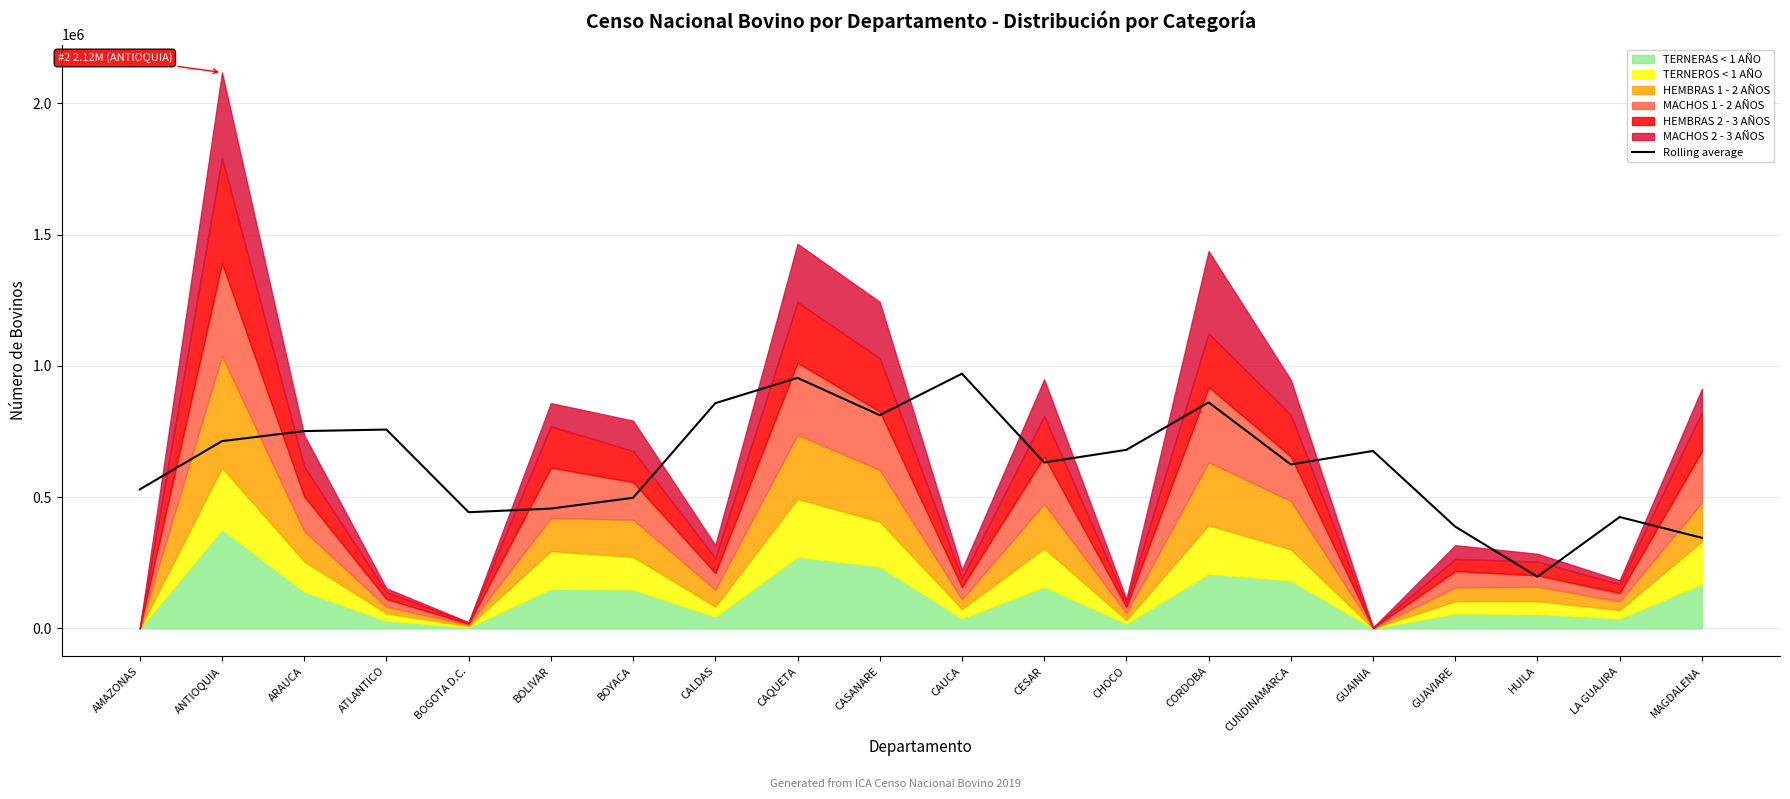

Reading left to right, list all the values displayed in this chart.

AMAZONAS=529552.5	ANTIOQUIA=713543.8	ARAUCA=751758.0	ATLANTICO=757550.2	BOGOTA D.C.=442750.2	BOLIVAR=456612.2	BOYACA=497688.2	CALDAS=858012.8	CAQUETA=954402.5	CASANARE=812444.8	CAUCA=970343.2	CESAR=632039.2	CHOCO=680345.8	CORDOBA=861139.0	CUNDINAMARCA=624739.2	GUAINIA=676078.5	GUAVIARE=387892.8	HUILA=197054.8	LA GUAJIRA=424514.2	MAGDALENA=345213.5